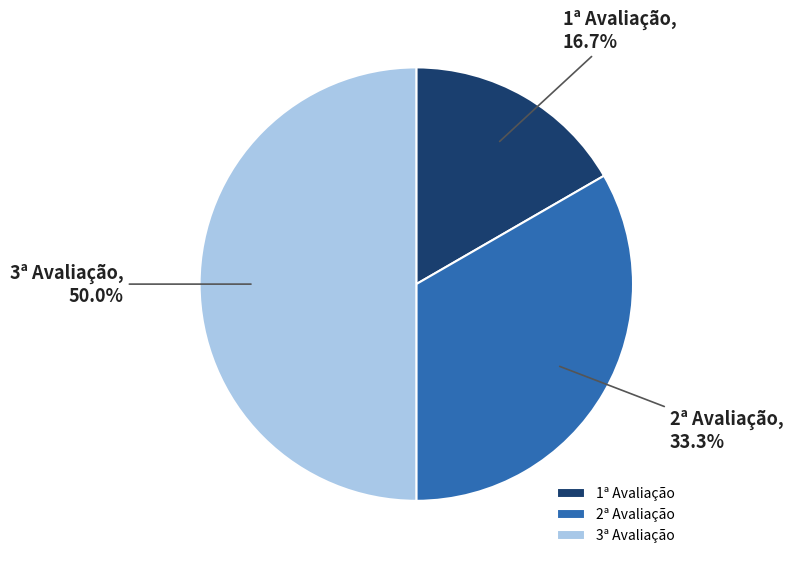

The 1ª Avaliação slice represents 17% of the pie. True or false?

True